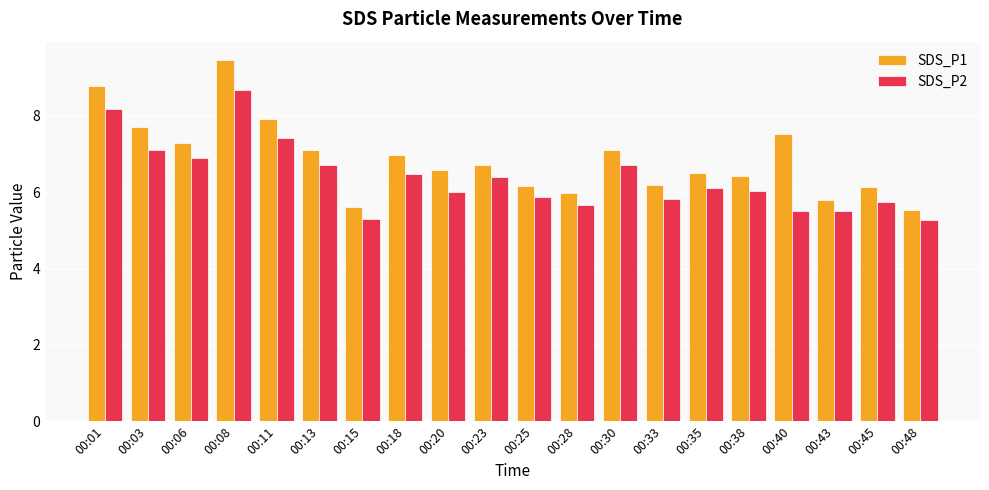

Reading left to right, transcribe all the data shown in this chart.

SDS_P1: 8.8	7.7	7.3	9.5	7.9	7.1	5.6	7.0	6.6	6.7	6.2	6.0	7.1	6.2	6.5	6.4	7.5	5.8	6.1	5.5
SDS_P2: 8.2	7.1	6.9	8.7	7.4	6.7	5.3	6.5	6.0	6.4	5.9	5.7	6.7	5.8	6.1	6.0	5.5	5.5	5.7	5.3